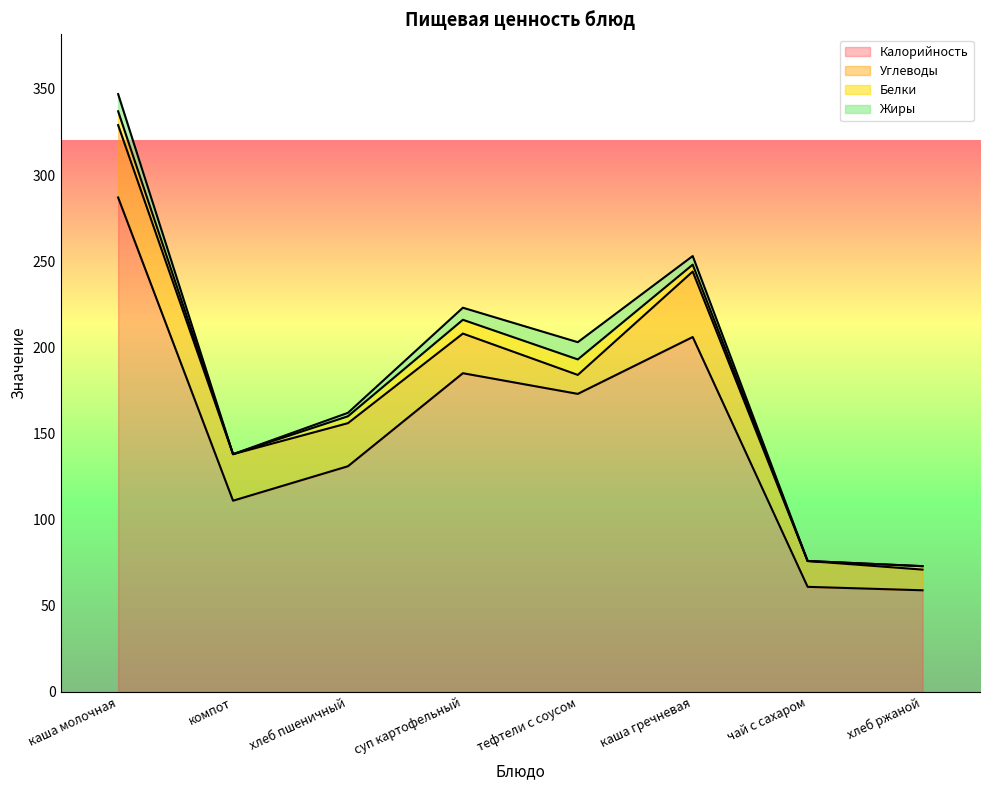

True or false: Углеводы and Белки cross at least once.

False